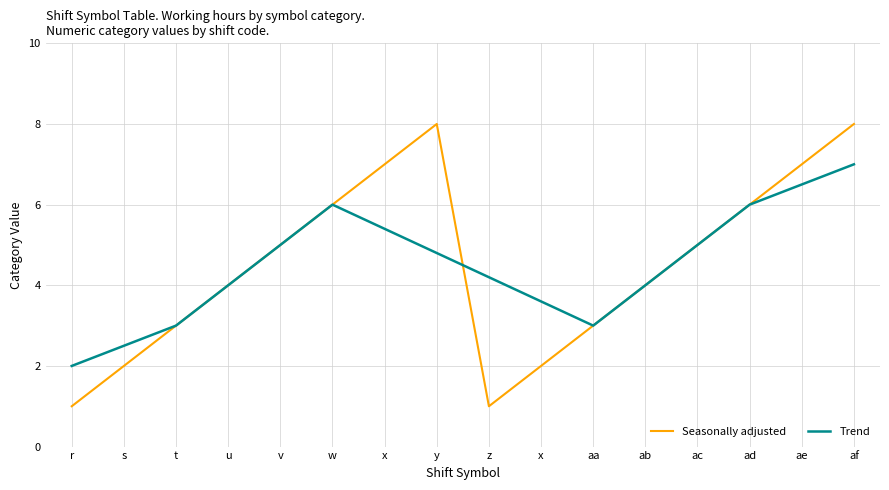

Reading left to right, list all the values displayed in this chart.

Seasonally adjusted: r=1.0	s=2.0	t=3.0	u=4.0	v=5.0	w=6.0	x=7.0	y=8.0	z=1.0	x=2.0	aa=3.0	ab=4.0	ac=5.0	ad=6.0	ae=7.0	af=8.0
Trend: r=2.0	s=2.5	t=3.0	u=4.0	v=5.0	w=6.0	x=5.4	y=4.8	z=4.2	x=3.6	aa=3.0	ab=4.0	ac=5.0	ad=6.0	ae=6.5	af=7.0